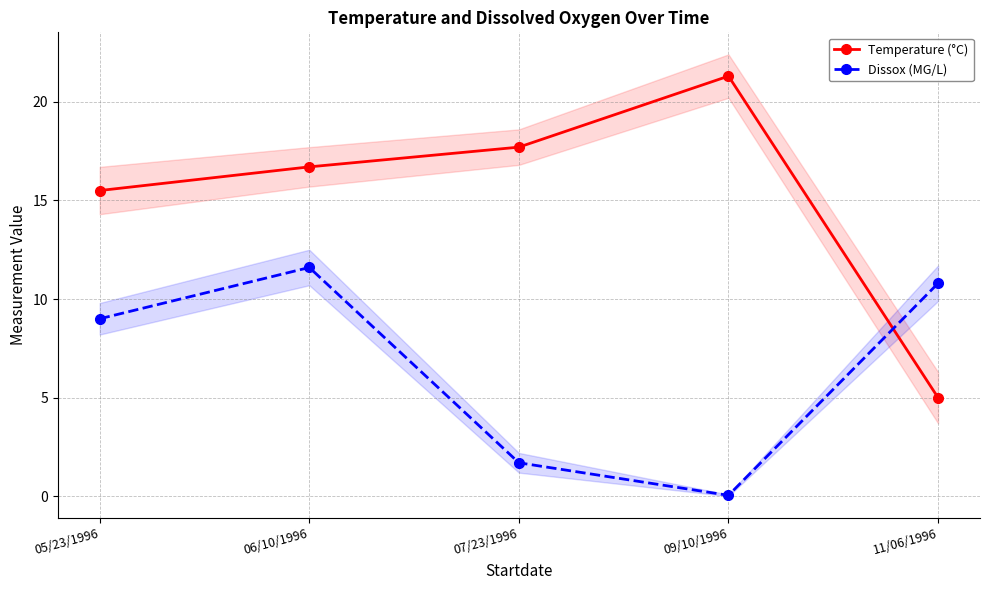

True or false: Temperature (°C) has a value of 15.5 at 05/23/1996.

True